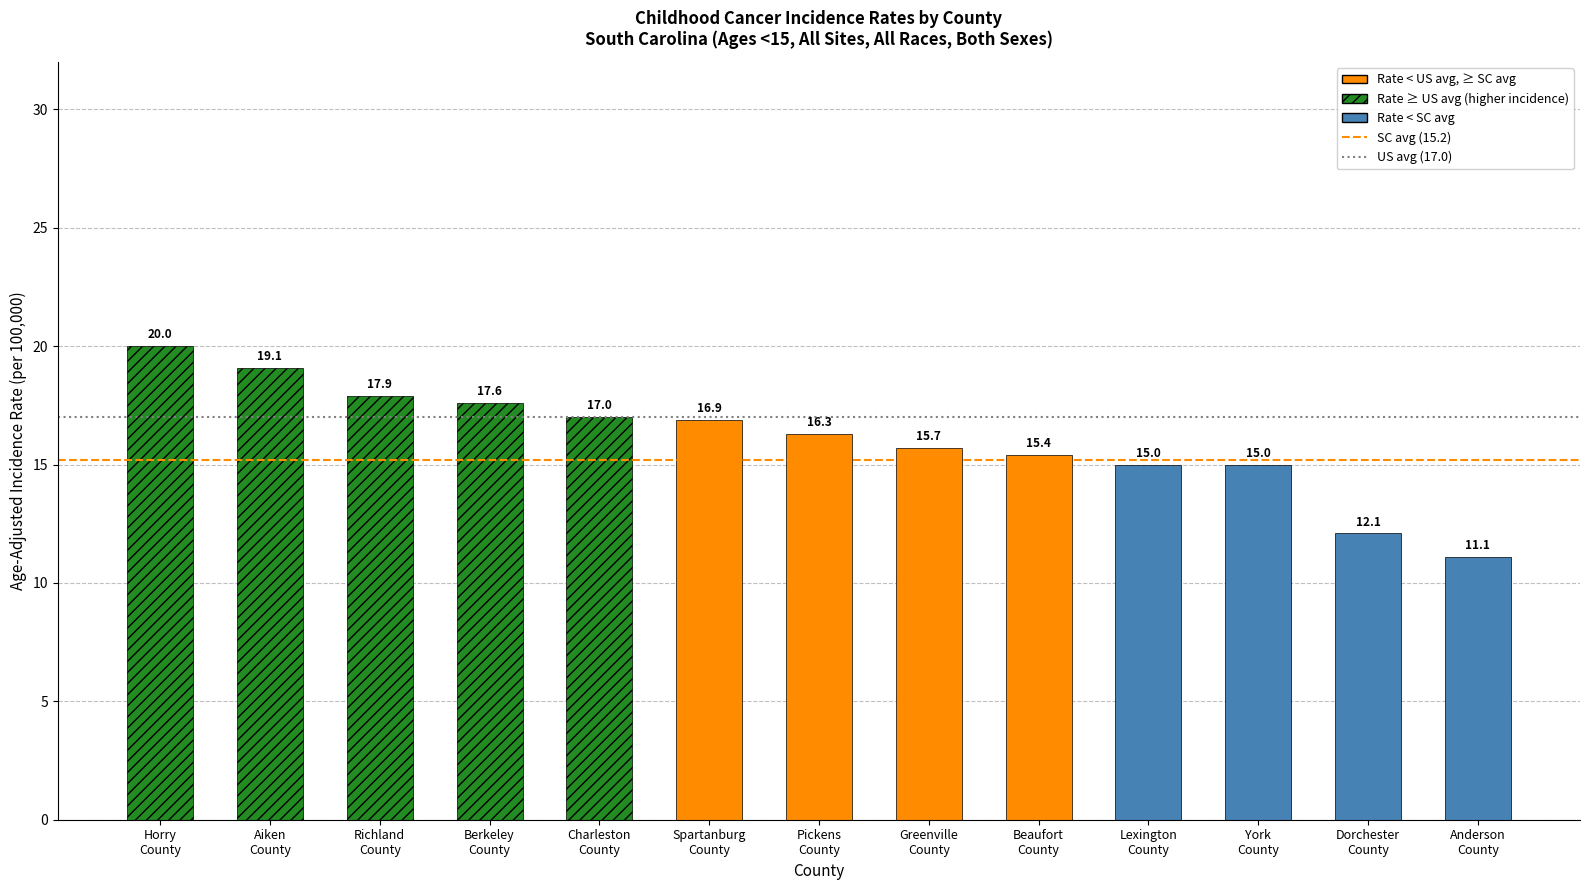

What is the greatest value displayed?

20.0